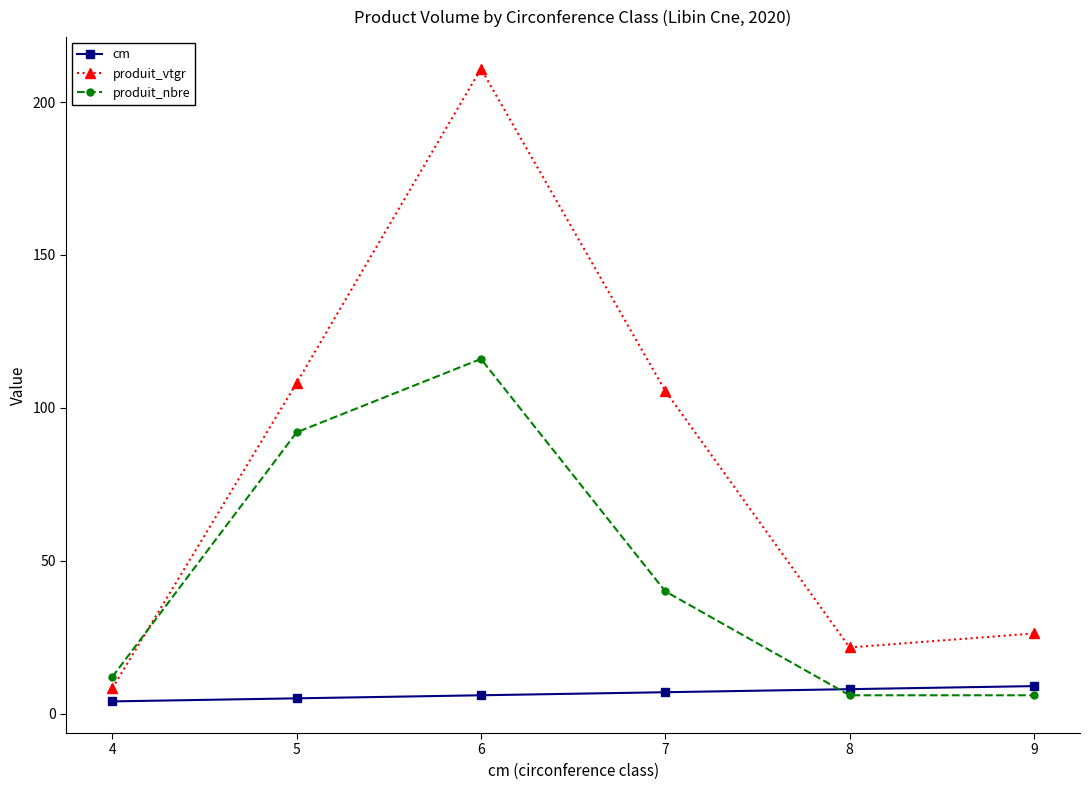

What is the lowest value of the produit_nbre series?

6.0